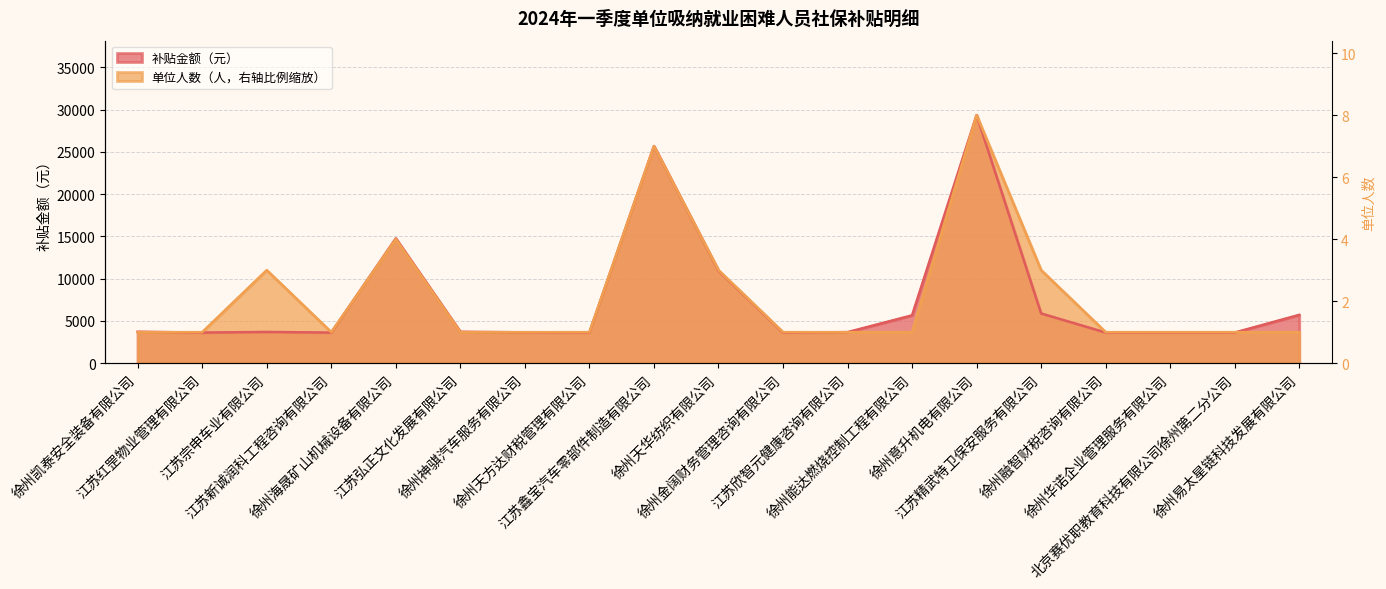

Does the chart display data point markers on the line(s)?

No